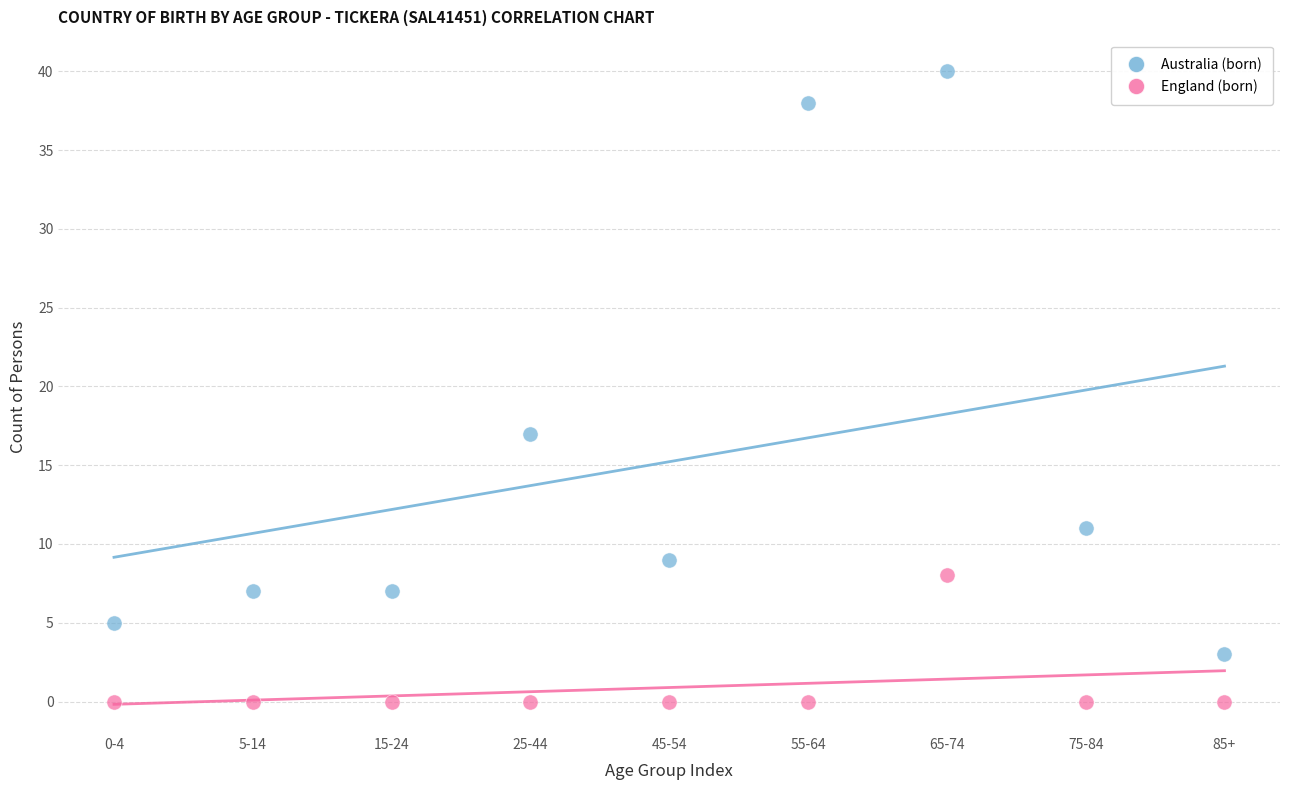

Across all data points, what is the range of Y values (max minus min)?

40